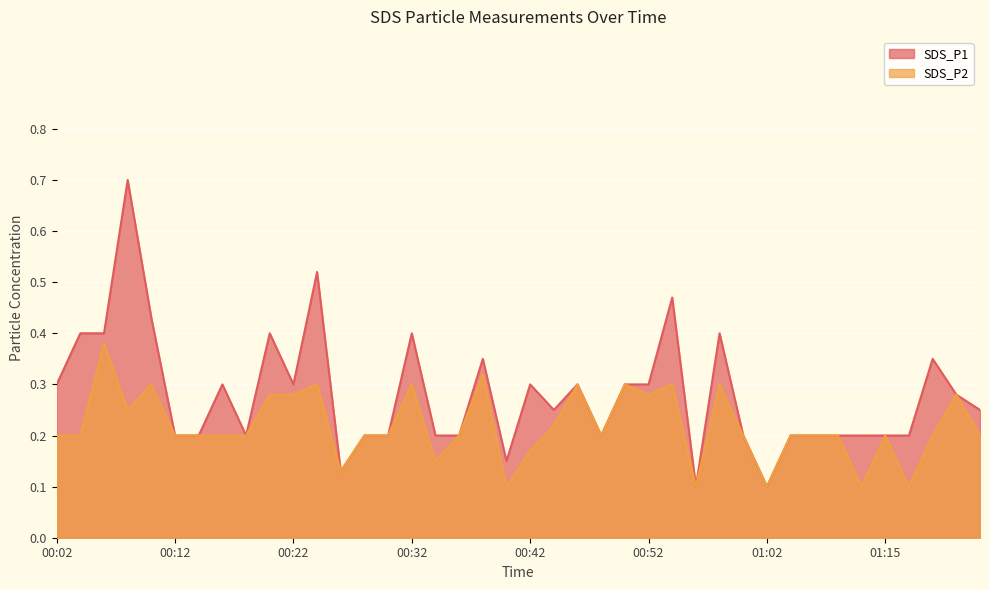

Which series changed the most between 00:24 and 00:58?

SDS_P1